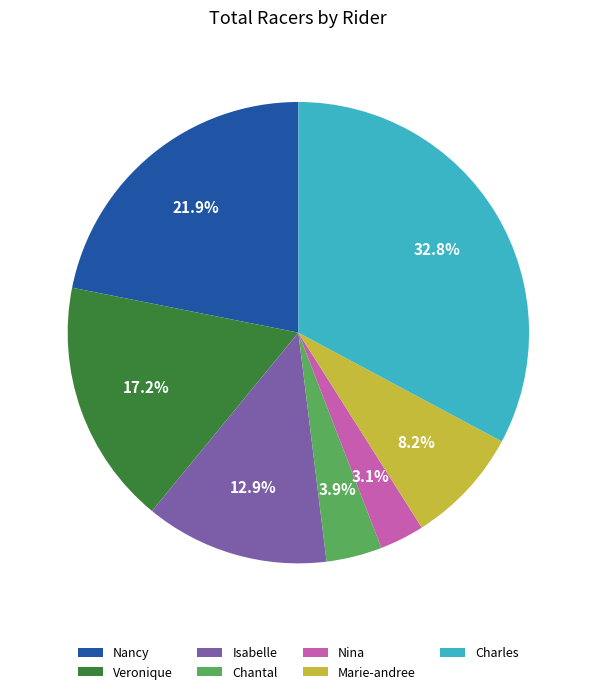

Between Marie-andree and Nina, which is larger?

Marie-andree